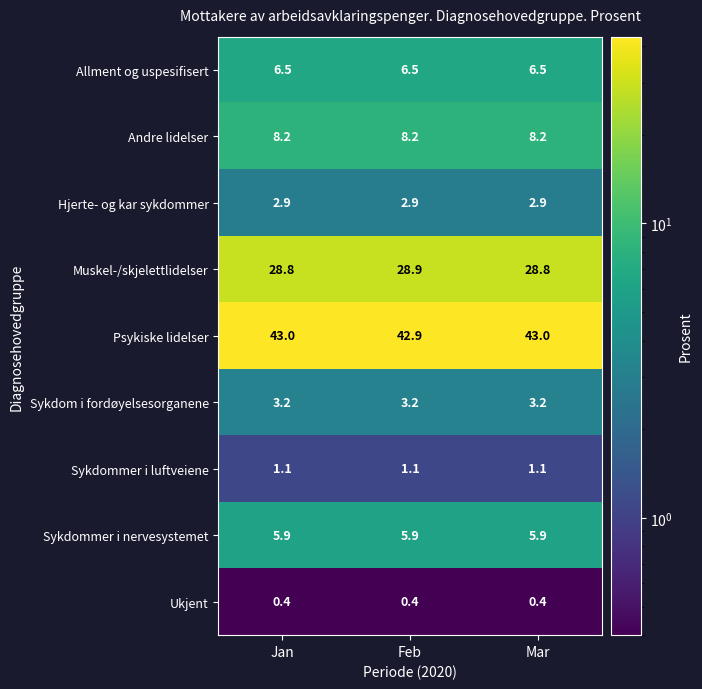

Rank the series by their maximum value, from highest to lowest.

Psykiske lidelser, Muskel-/skjelettlidelser, Andre lidelser, Allment og uspesifisert, Sykdommer i nervesystemet, Sykdom i fordøyelsesorganene, Hjerte- og kar sykdommer, Sykdommer i luftveiene, Ukjent